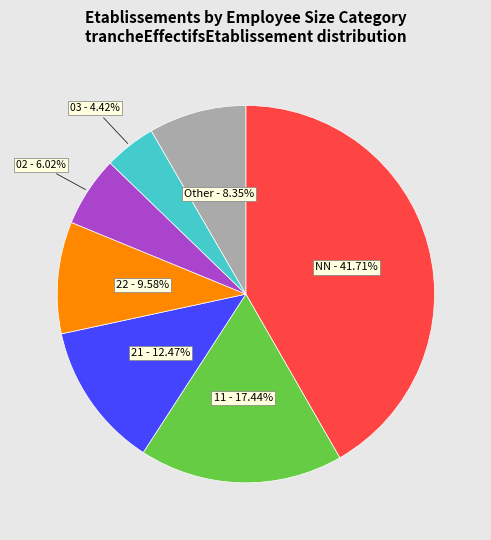

Does any single category account for the majority?

No